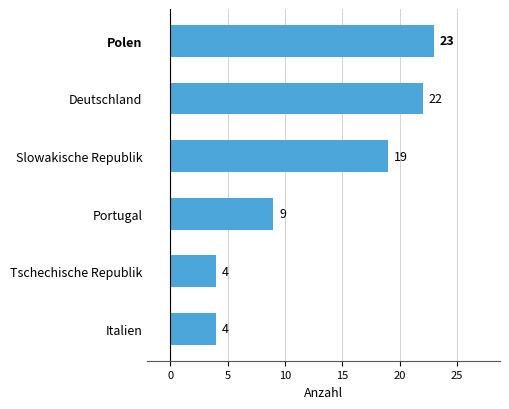

True or false: the data shows 4 at Tschechische Republik.

True